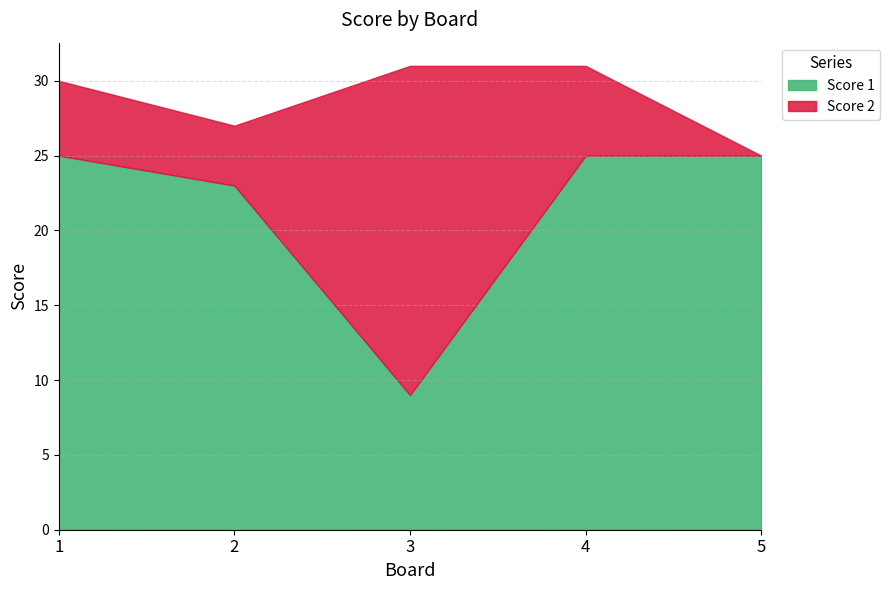

Rank the series at 2 from highest to lowest value.

Score 1, Score 2